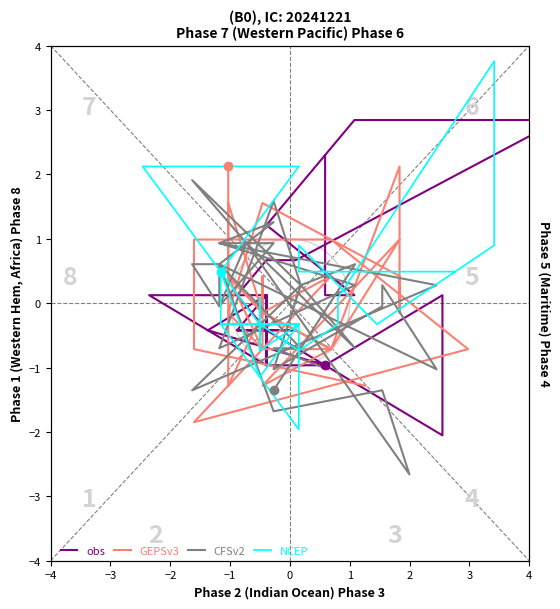

True or false: CFSv2 and NCEP intersect in this chart.

True